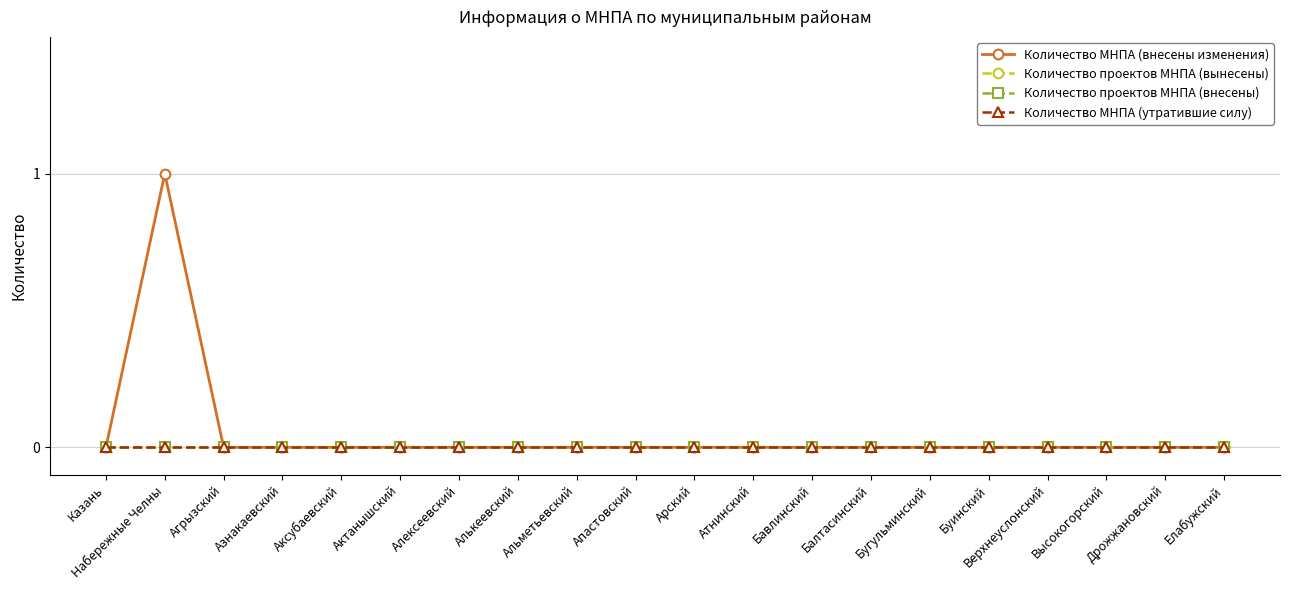

True or false: Количество МНПА (внесены изменения) and Количество МНПА (утратившие силу) cross at least once.

False